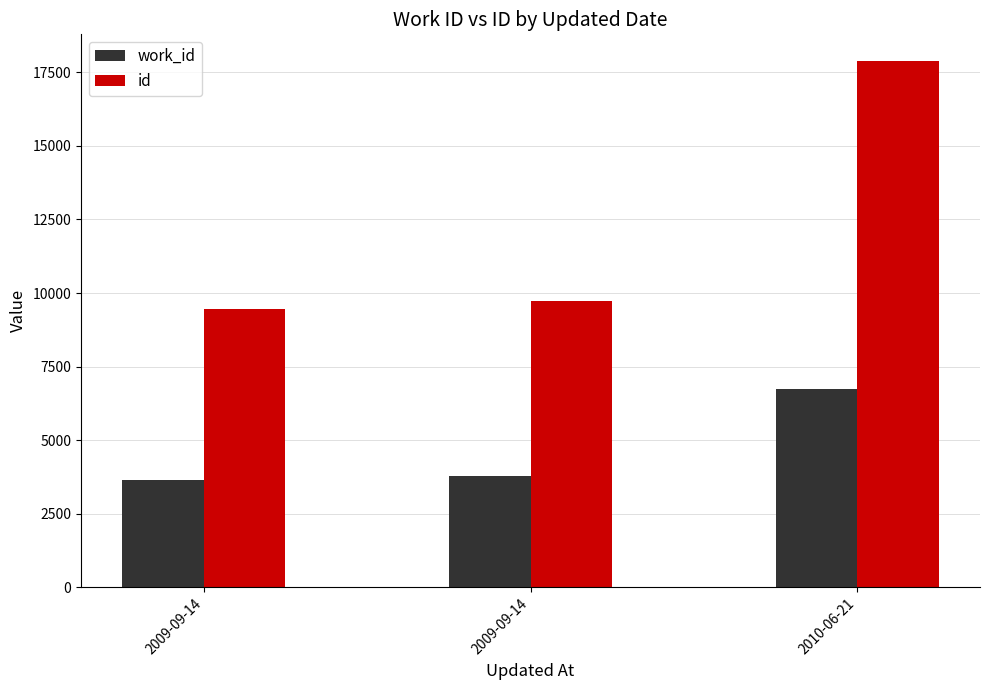

Between 2010-06-21 and 2009-09-14, which is larger?

2010-06-21